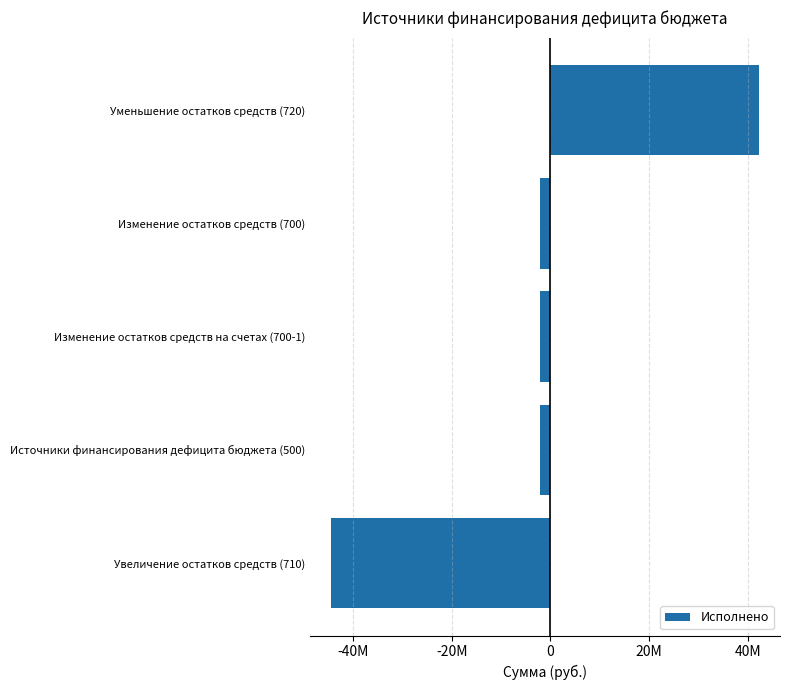

Which category has the highest value across all series?

Уменьшение остатков средств (720)